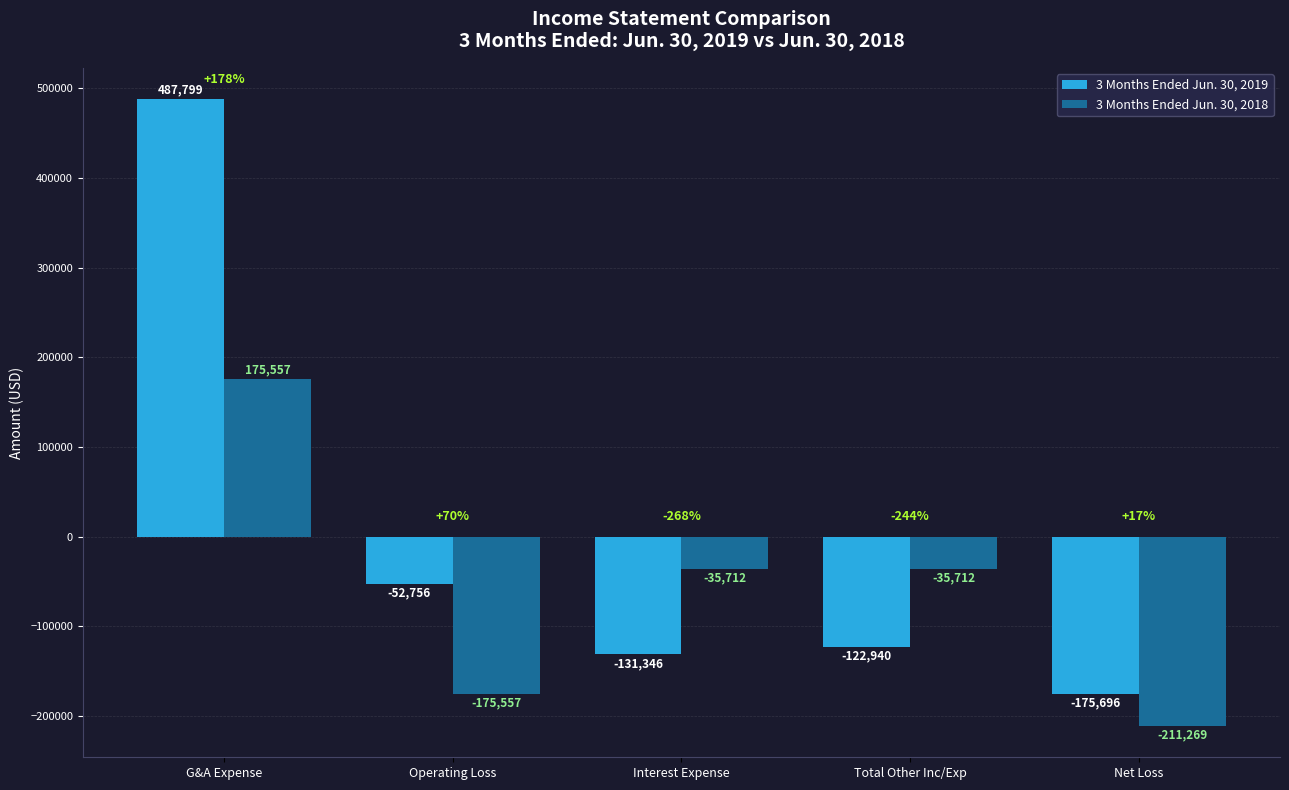

Reading left to right, list all the values displayed in this chart.

3 Months Ended Jun. 30, 2019: 487799	-52756	-131346	-122940	-175696
3 Months Ended Jun. 30, 2018: 175557	-175557	-35712	-35712	-211269